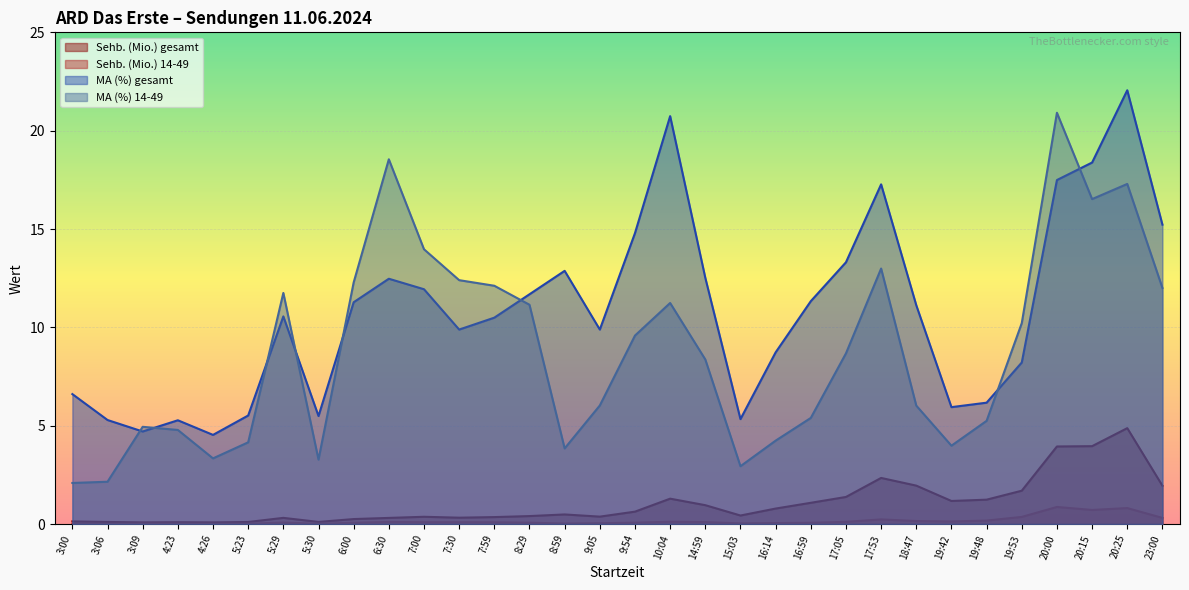

What is the label of the 7th point from the right?

19:42